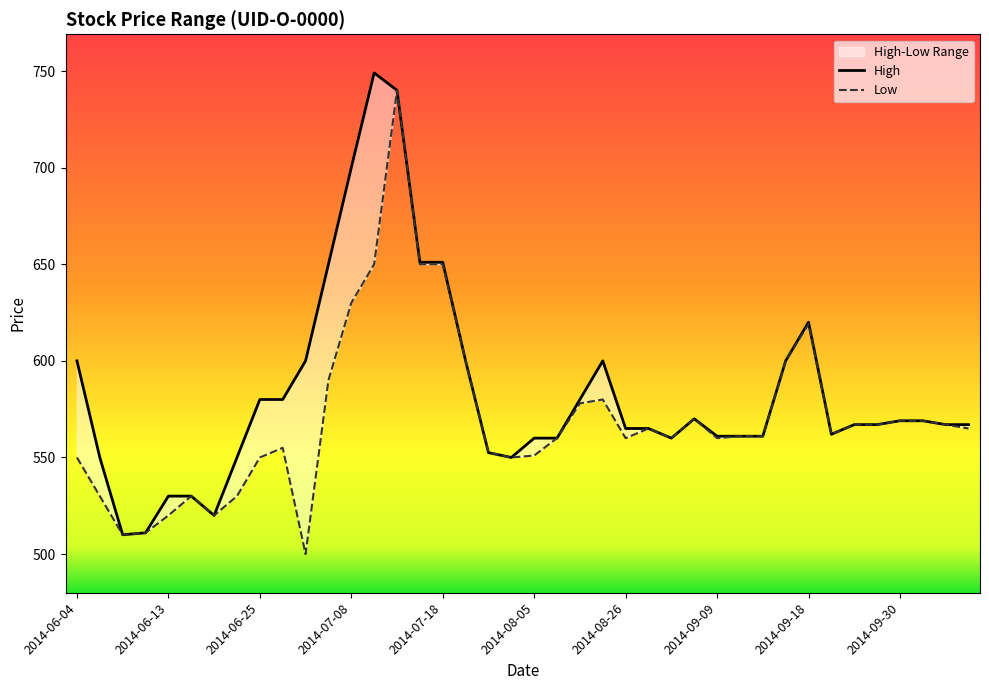

Does the chart have visible grid lines?

No